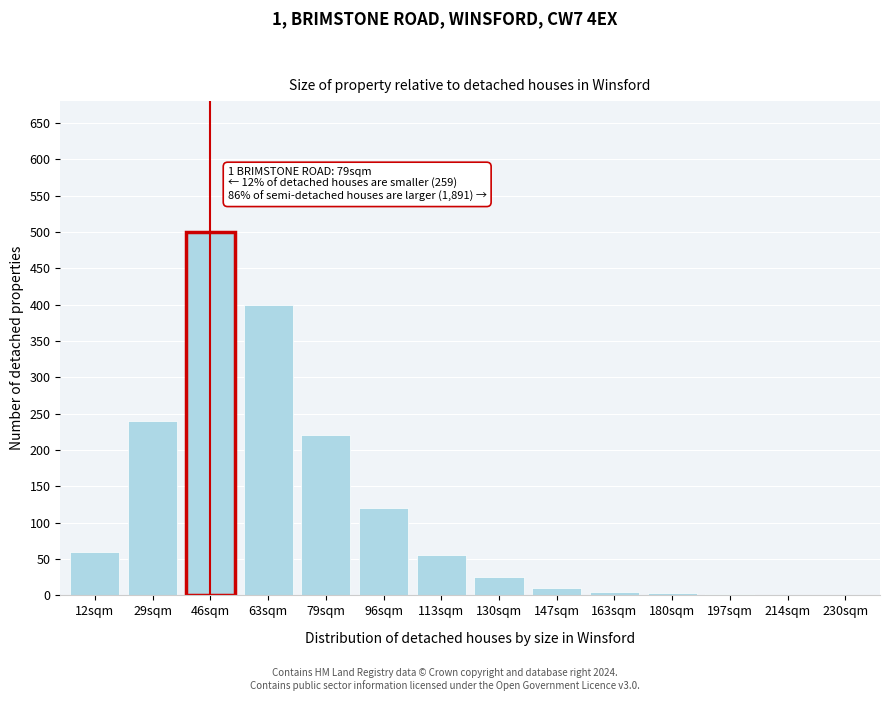

What is the maximum value shown in the chart?

500